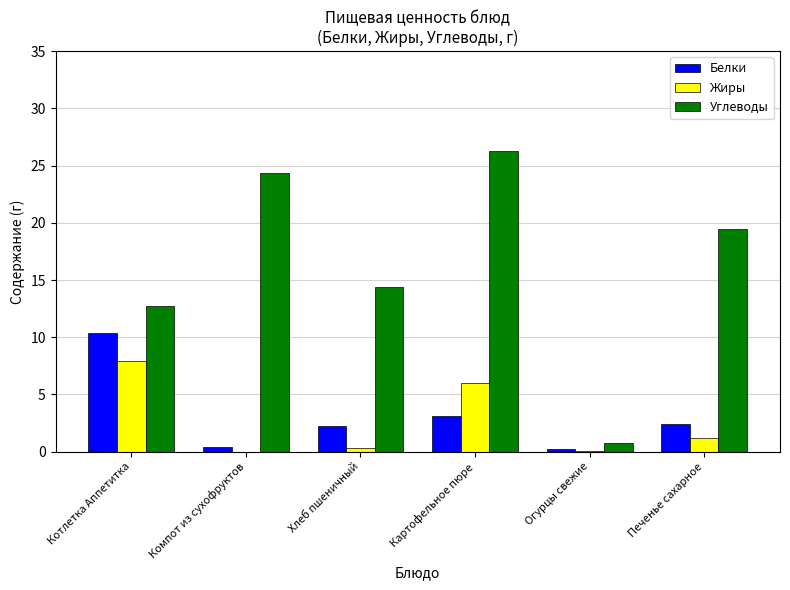

At which category is the sum across all series the highest?

Картофельное пюре